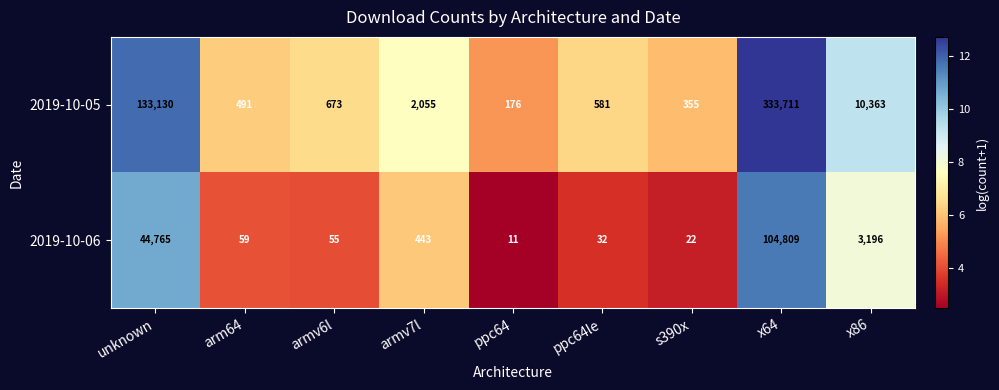

The 2019-10-06 series shows 59 at arm64. True or false?

True